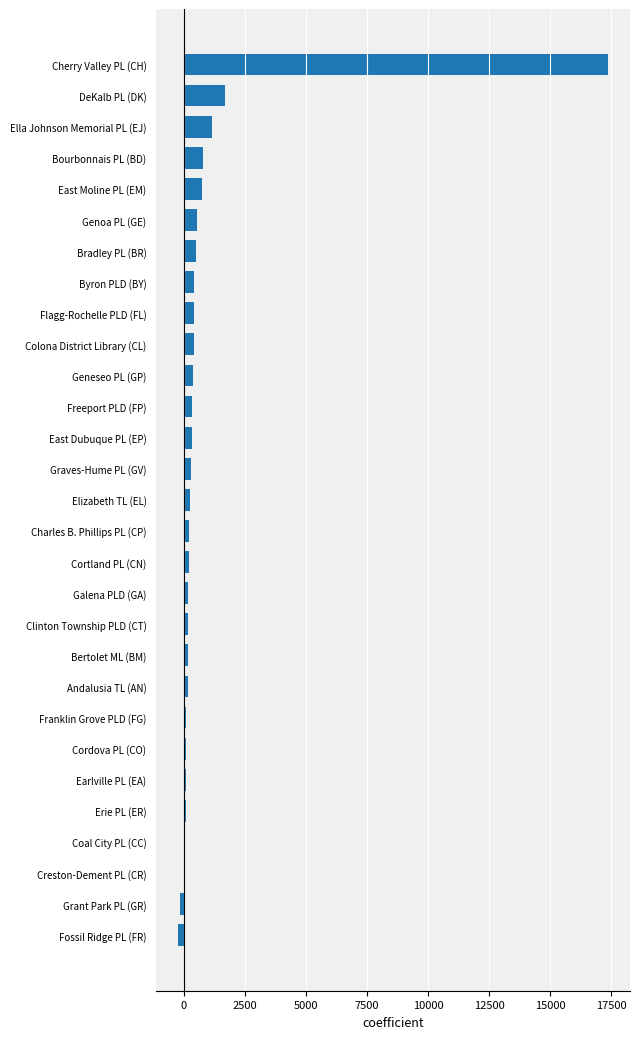

Which category has the highest value across all series?

Cherry Valley PL (CH)